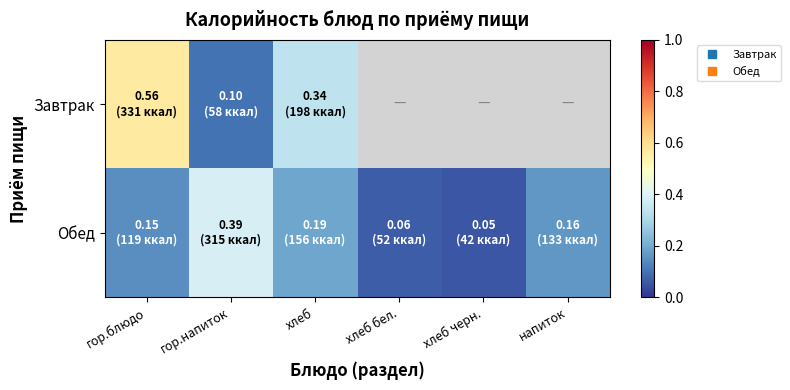

What is the difference between the Обед values at гор.блюдо and хлеб бел.?

0.1